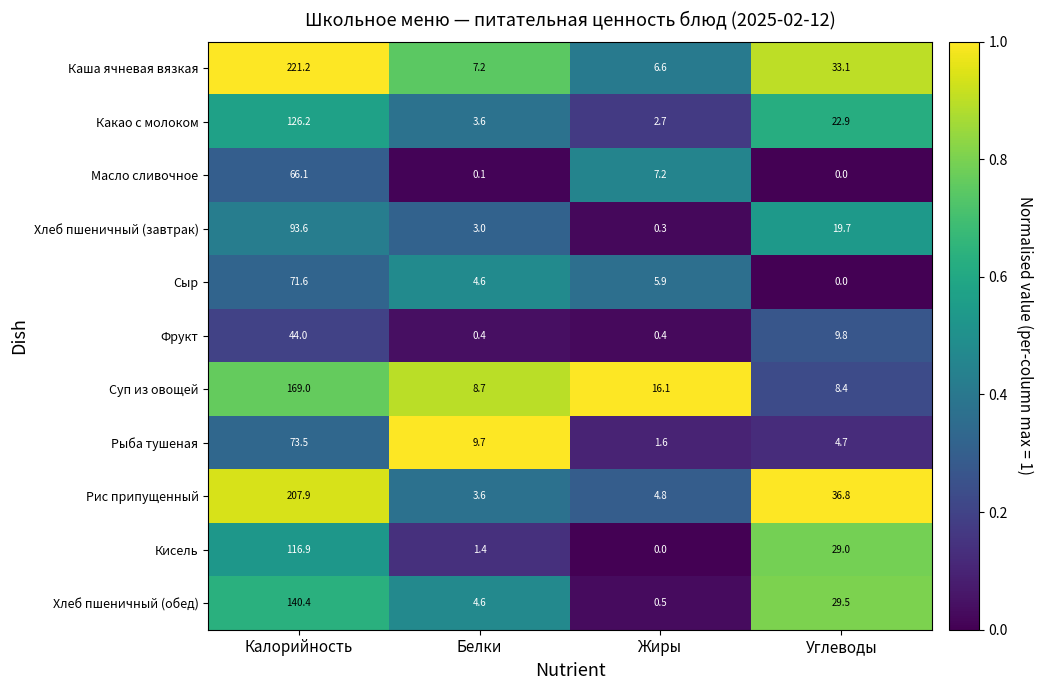

Which series has the largest range (max minus min)?

Каша ячневая вязкая